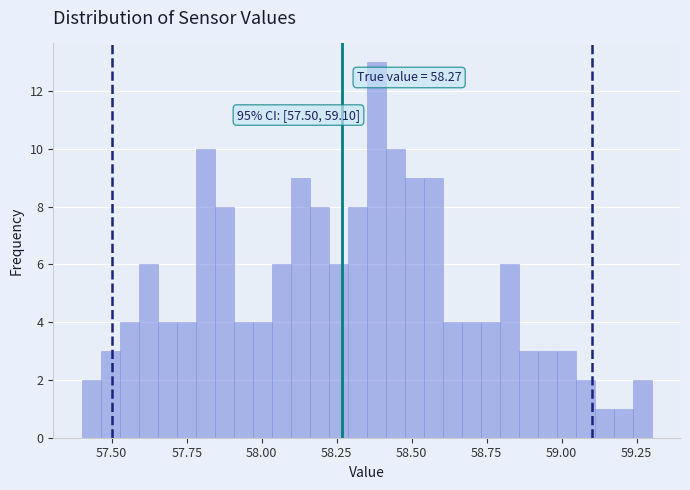

Read against the x-axis, roughly where is the centre of the tallest bar?

58.40